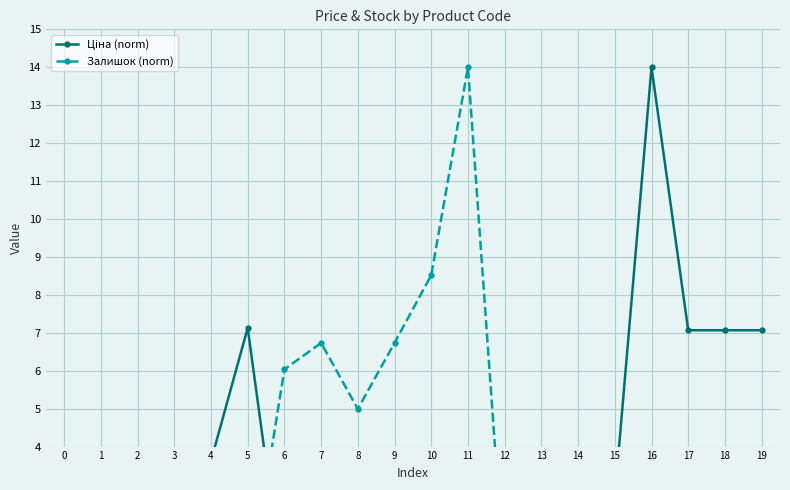

True or false: Ціна (norm) and Залишок (norm) intersect in this chart.

True